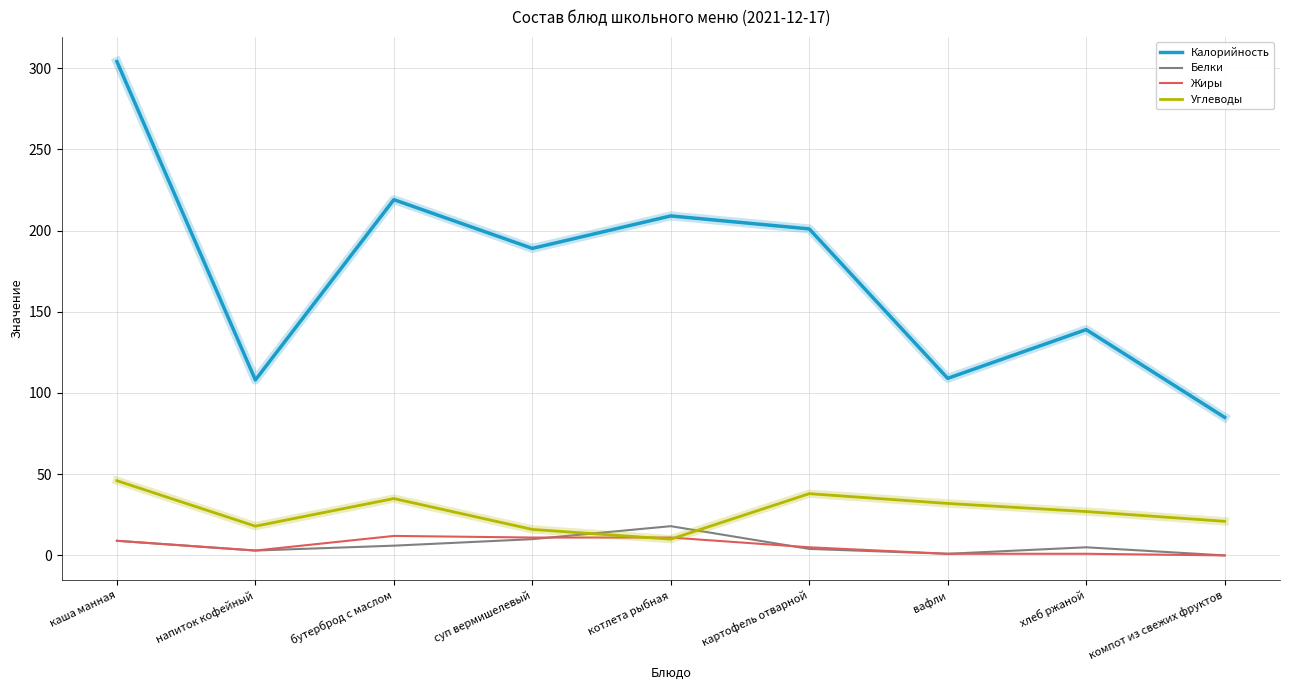

True or false: Углеводы has a value of 51 at бутерброд с маслом.

False